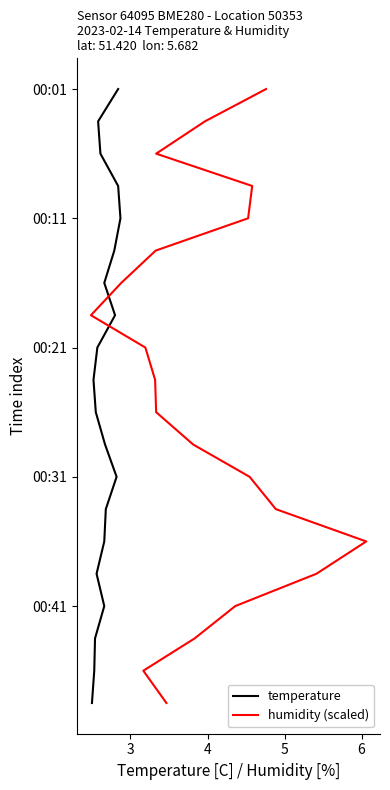

Rank the series by their maximum value, from lowest to highest.

temperature, humidity (scaled)